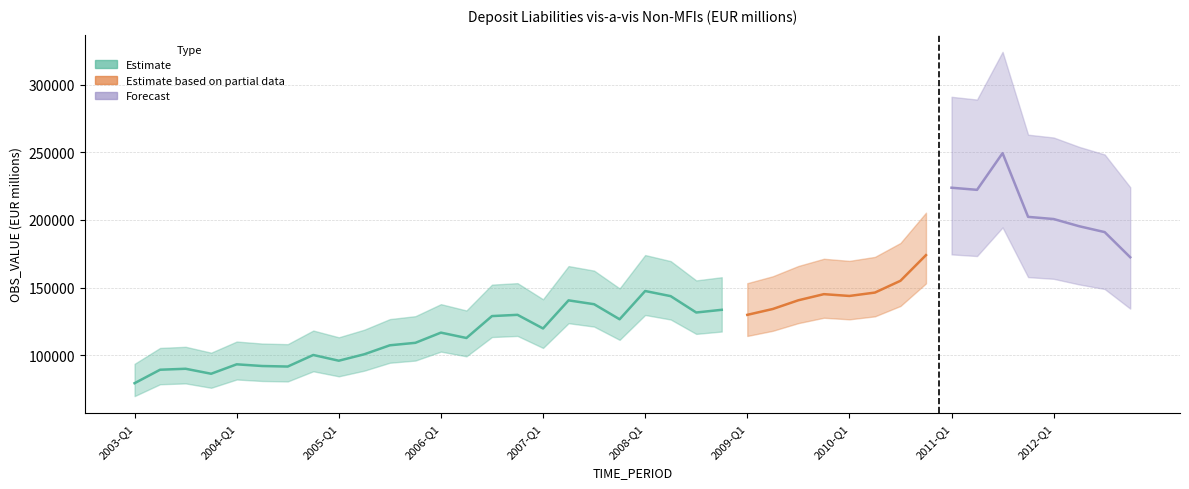

Does the chart display data point markers on the line(s)?

No